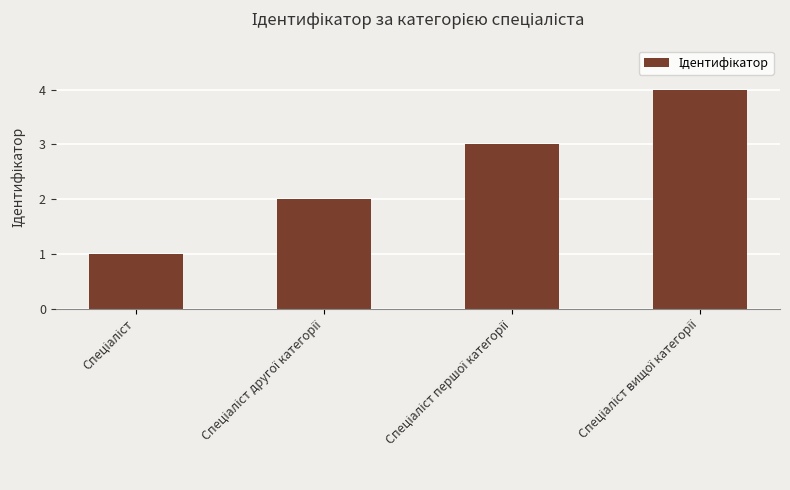

What is the greatest value displayed?

4